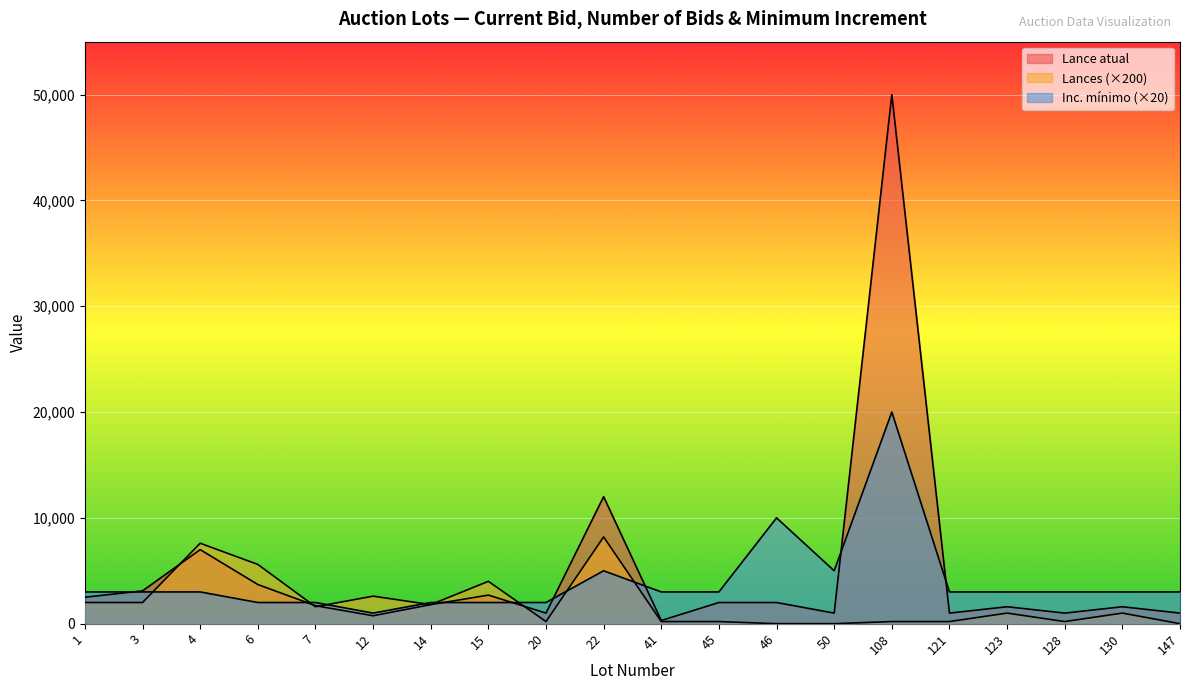

What is the lowest value of the Inc. mínimo series?

1000